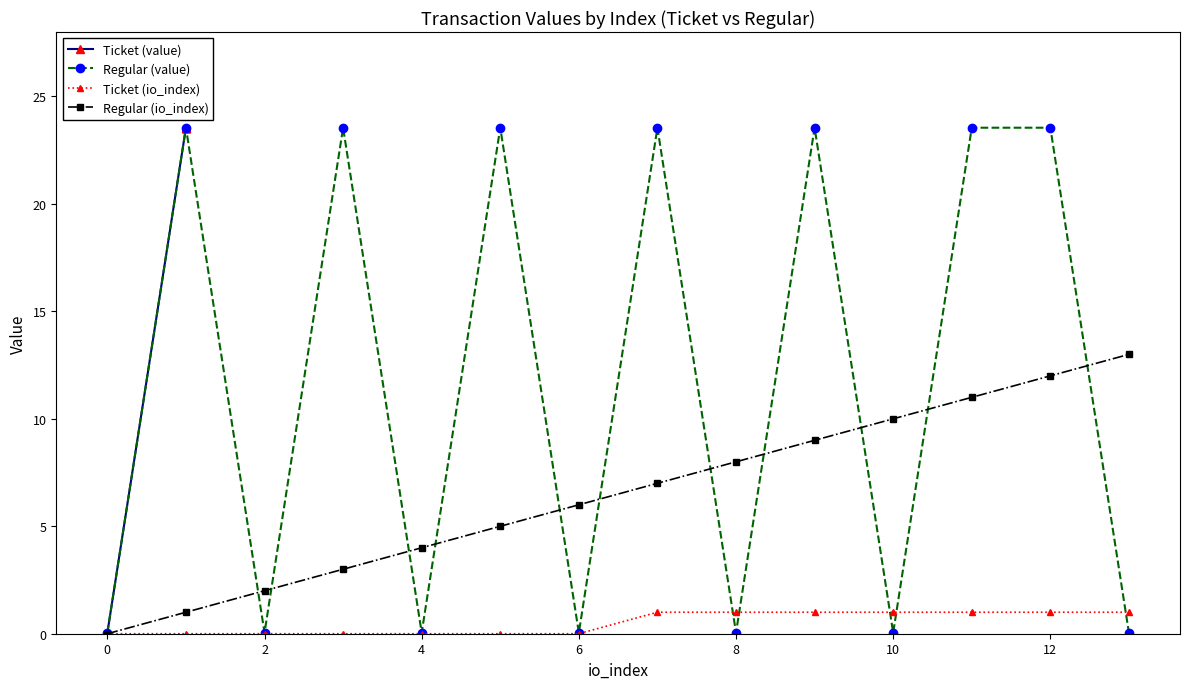

Is it true that Regular (value) equals 0.0 at 0?

True